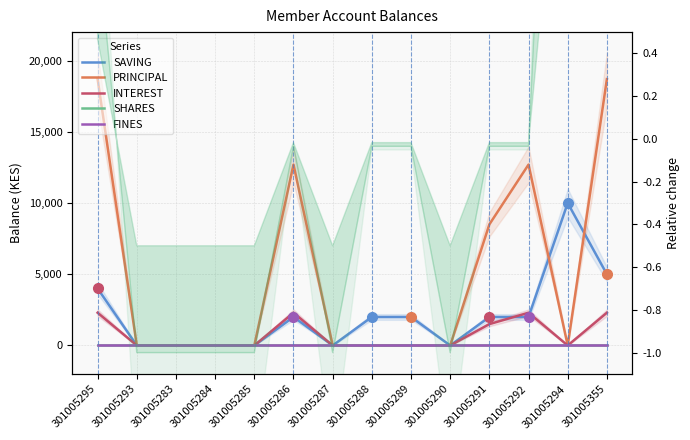

Count the PRINCIPAL values in the range 0 to 12700.

12